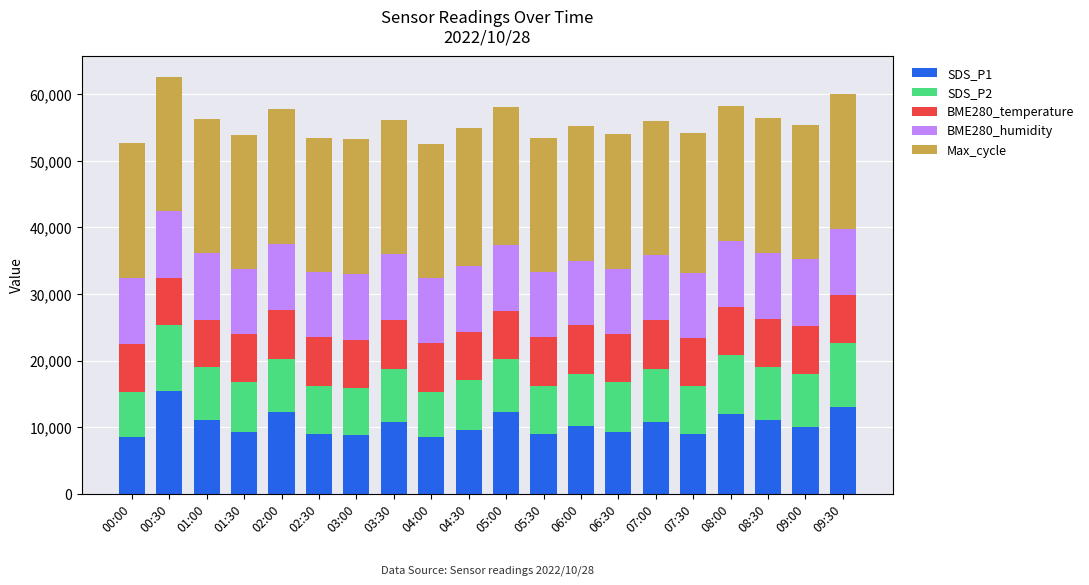

Which category has the highest value in the SDS_P1 series?

00:30